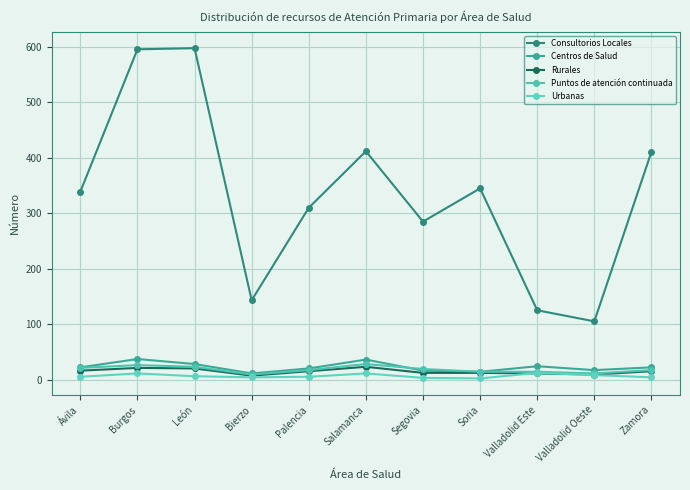

Is this an area chart (filled region under the line)?

No